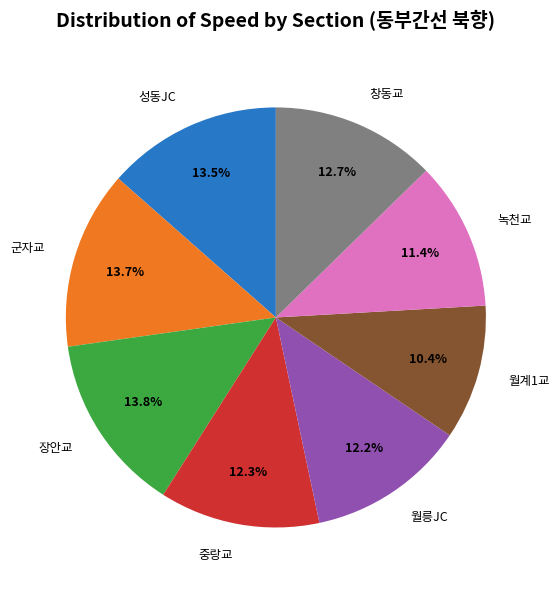

Which slice is the smallest?

월계1교